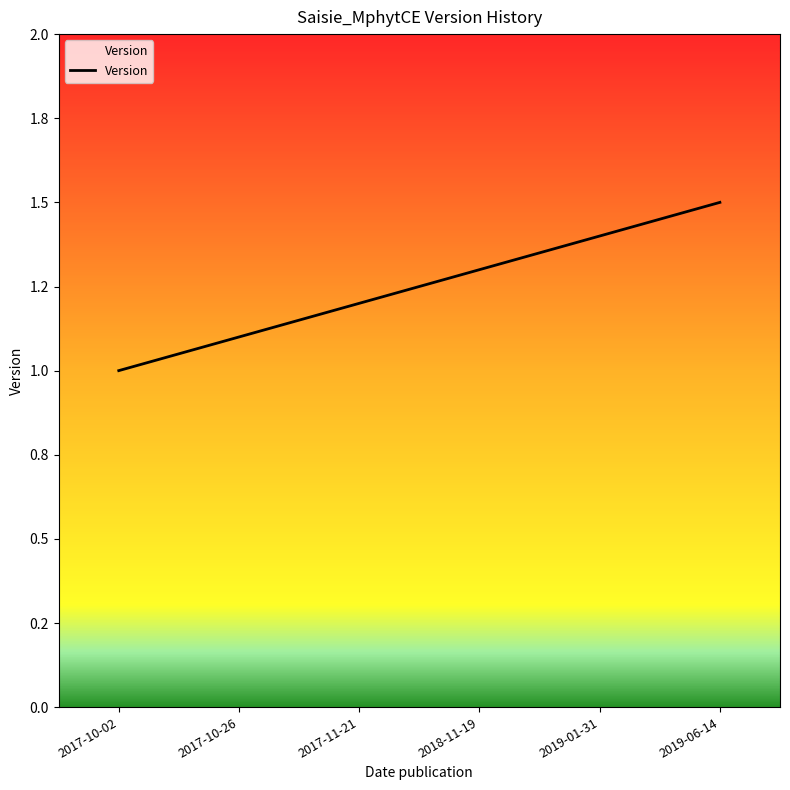

The value at 2019-01-31 is 1.4. True or false?

True